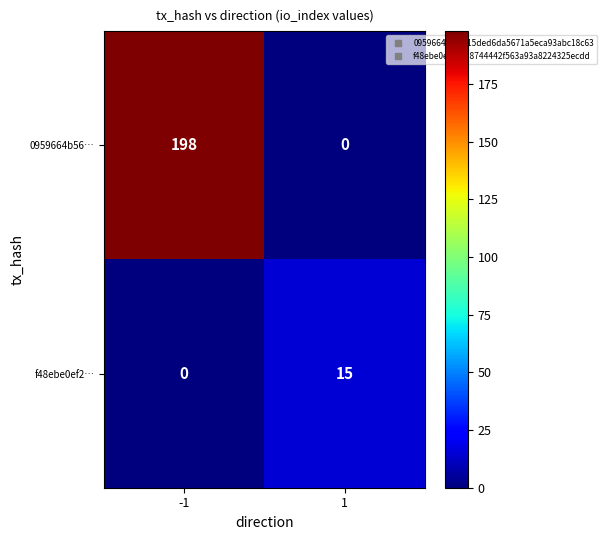

What is the greatest value displayed?

198